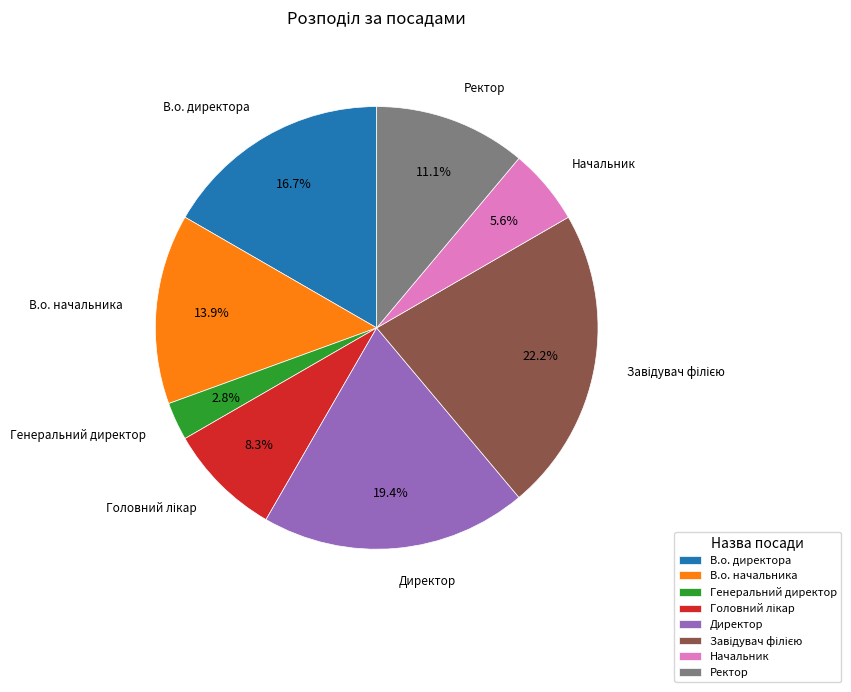

How many segments does this pie chart have?

8